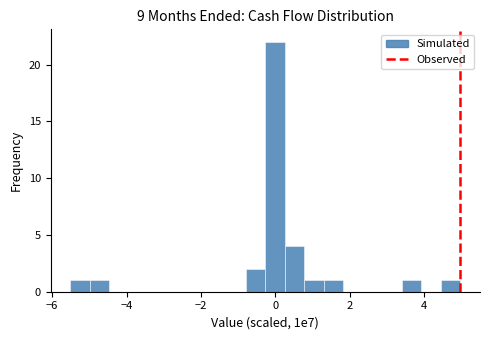

Around what value on the x-axis is the tallest bar? Give the approximate position of its centre, as read against the axis.

0.0